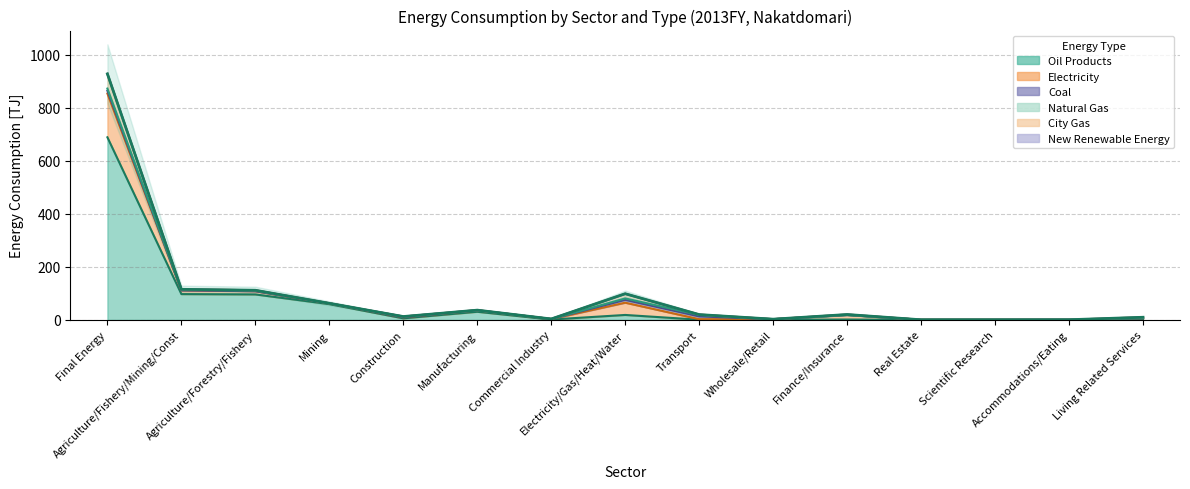

What are all the series names shown in the legend?

Oil Products, Electricity, Coal, Natural Gas, City Gas, New Renewable Energy